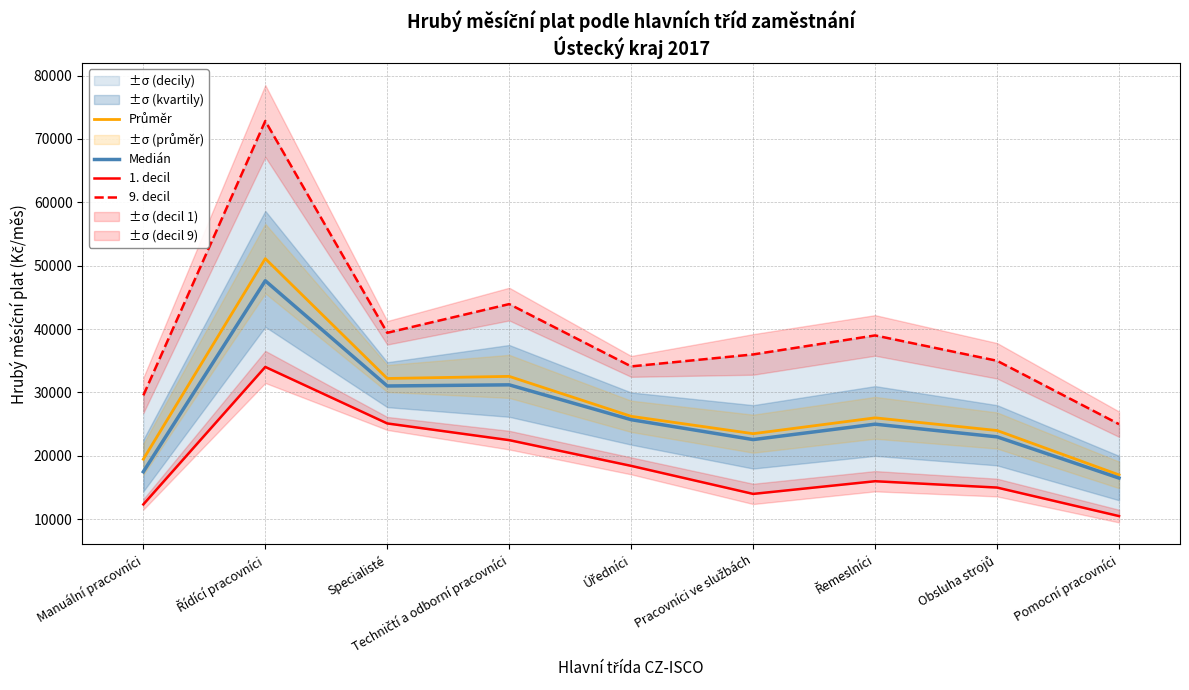

Where is the first local maximum for Průměr?

Řídící pracovníci